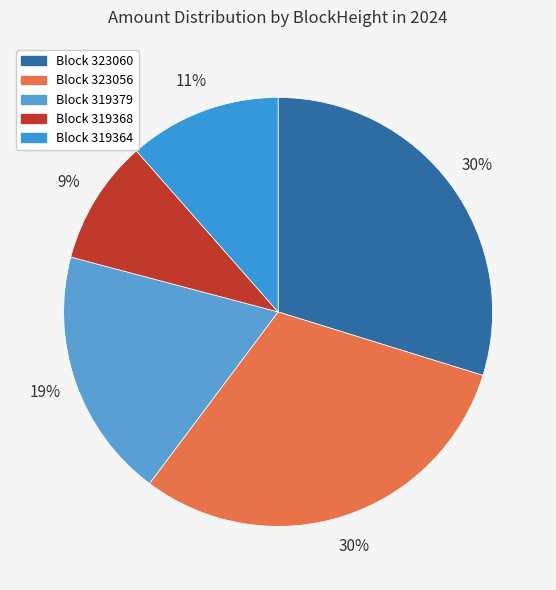

Is there a majority slice in this chart?

No